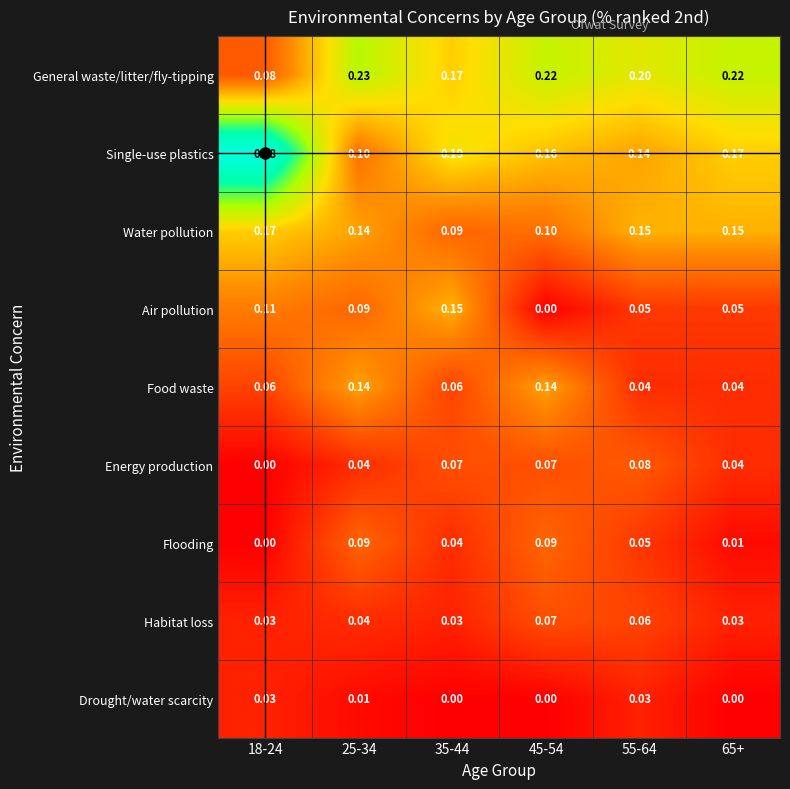

At which category is the sum across all series the highest?

25-34